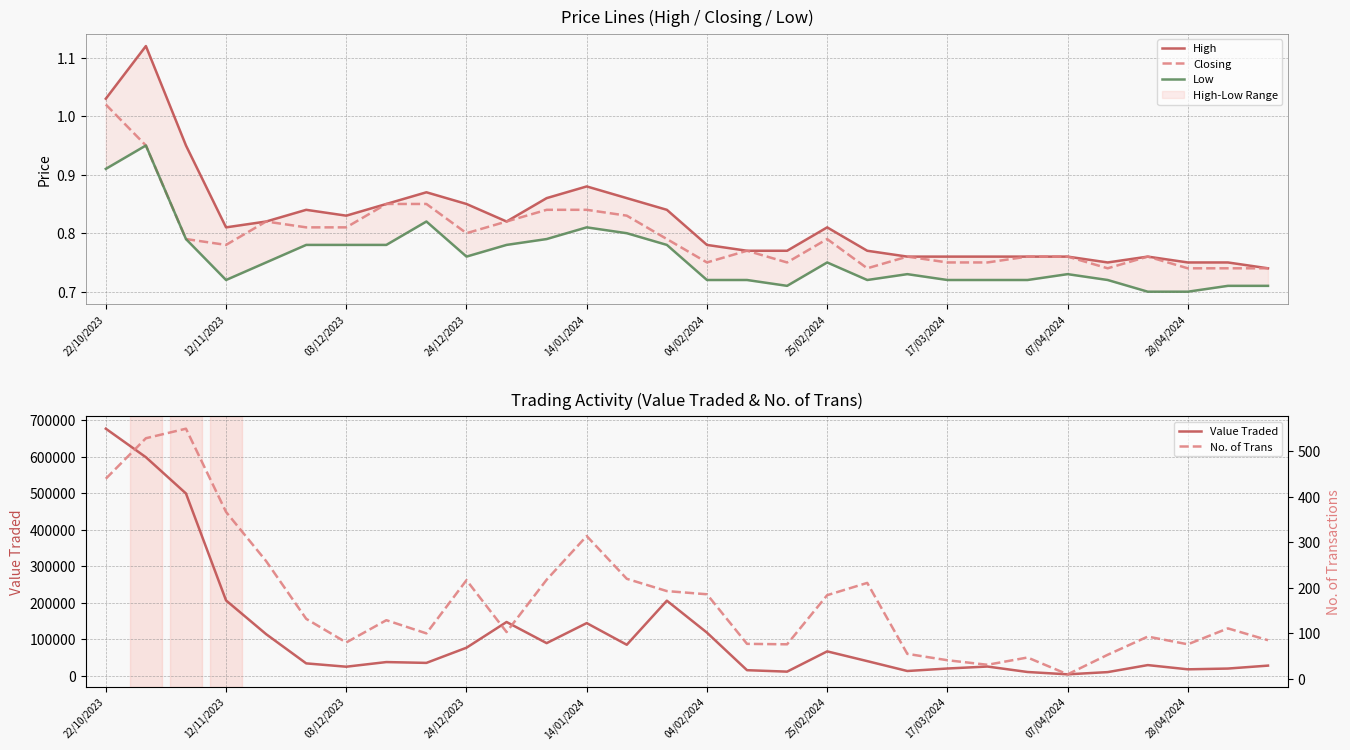

Reading left to right, what are all the values shown in this chart?

High: 1.0	1.1	0.9	0.8	0.8	0.8	0.8	0.8	0.9	0.8	0.8	0.9	0.9	0.9	0.8	0.8	0.8	0.8	0.8	0.8	0.8	0.8	0.8	0.8	0.8	0.8	0.8	0.8	0.8	0.7
Closing: 1.0	0.9	0.8	0.8	0.8	0.8	0.8	0.8	0.8	0.8	0.8	0.8	0.8	0.8	0.8	0.8	0.8	0.8	0.8	0.7	0.8	0.8	0.8	0.8	0.8	0.7	0.8	0.7	0.7	0.7
Low: 0.9	0.9	0.8	0.7	0.8	0.8	0.8	0.8	0.8	0.8	0.8	0.8	0.8	0.8	0.8	0.7	0.7	0.7	0.8	0.7	0.7	0.7	0.7	0.7	0.7	0.7	0.7	0.7	0.7	0.7
Value Traded: 676201.0	598077.0	498737.0	205787.0	113381.0	33304.0	24163.0	36892.0	34637.0	76215.0	146646.0	88750.0	143657.0	84299.0	205047.0	117572.0	14640.0	10664.0	66192.0	39504.0	12409.0	19231.0	24643.0	9673.0	3292.0	9389.0	28595.0	17033.0	19121.0	27168.0
No. of Trans: 440.0	529.0	550.0	367.0	259.0	132.0	80.0	129.0	100.0	217.0	103.0	218.0	314.0	220.0	193.0	186.0	77.0	76.0	184.0	211.0	55.0	41.0	31.0	47.0	10.0	53.0	93.0	76.0	111.0	85.0